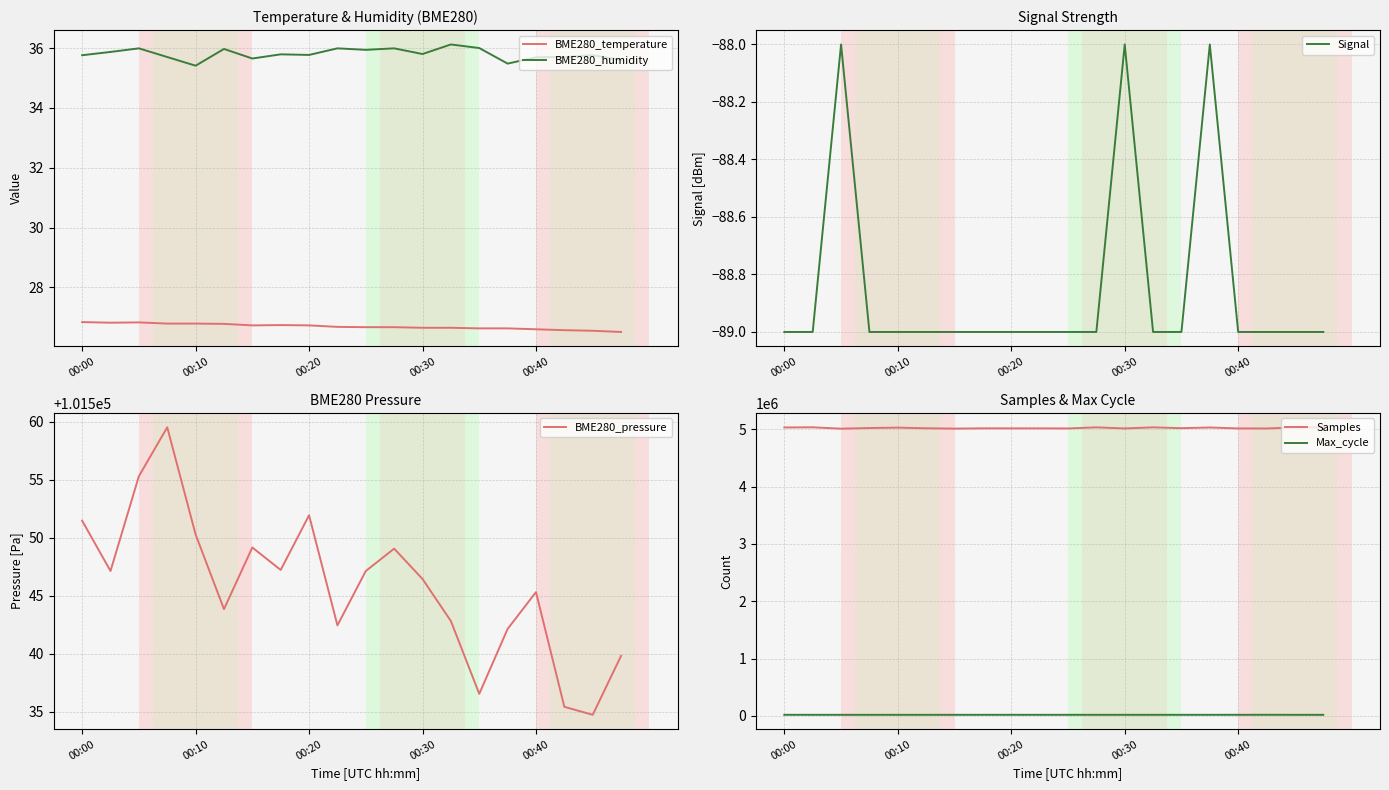

What is the value of the BME280_pressure point at the 14th from the left?

101542.8